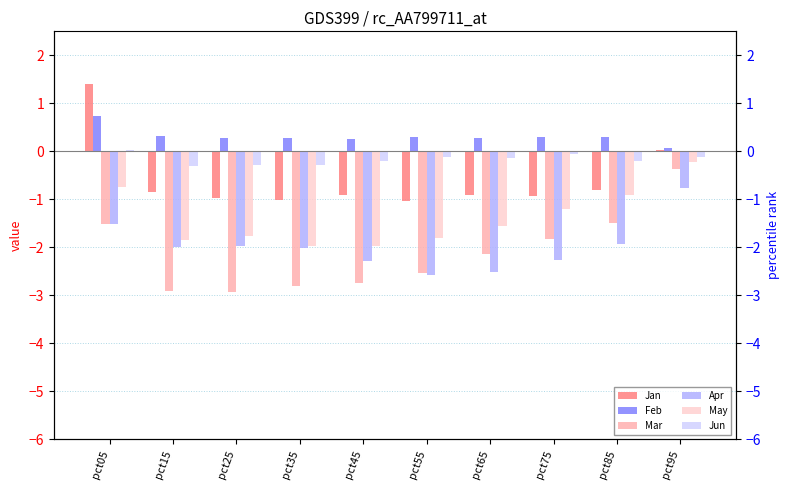

Is it true that Feb equals 0.3 at pct25?

True